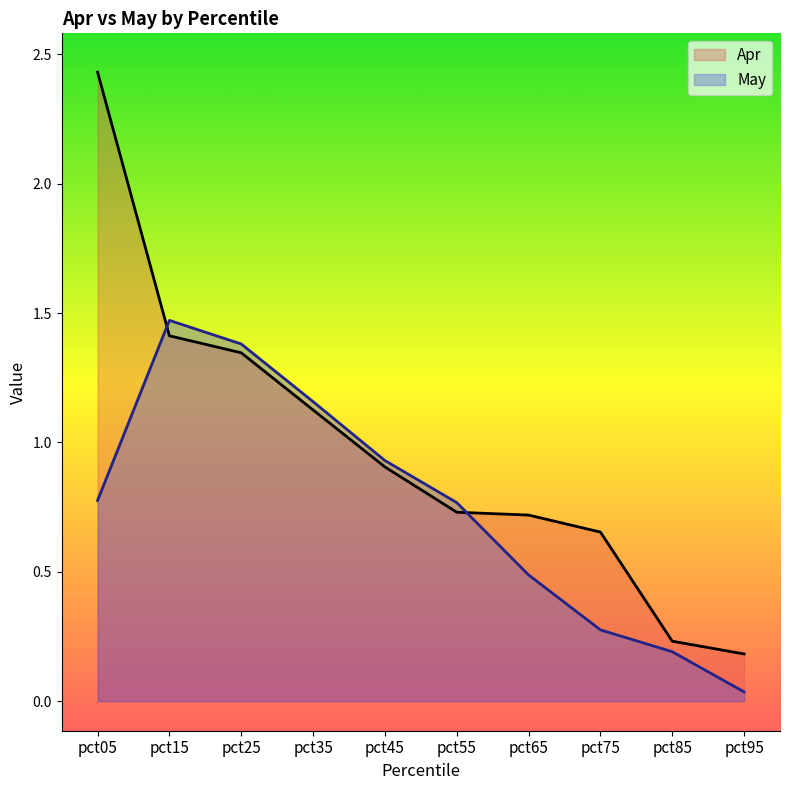

At which category is the sum across all series the highest?

pct05